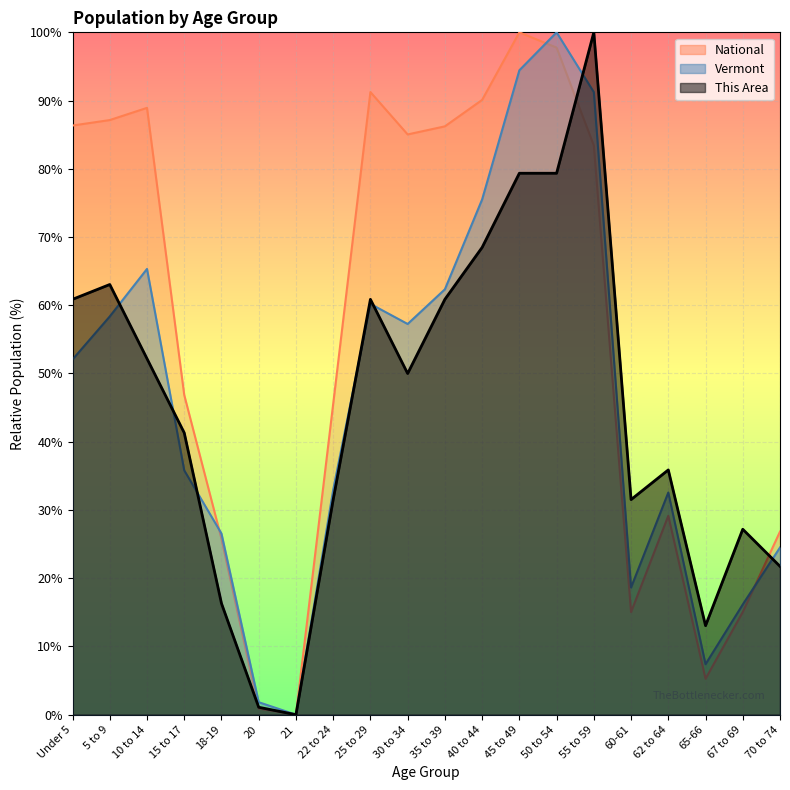

At which category is the sum across all series the highest?

50 to 54